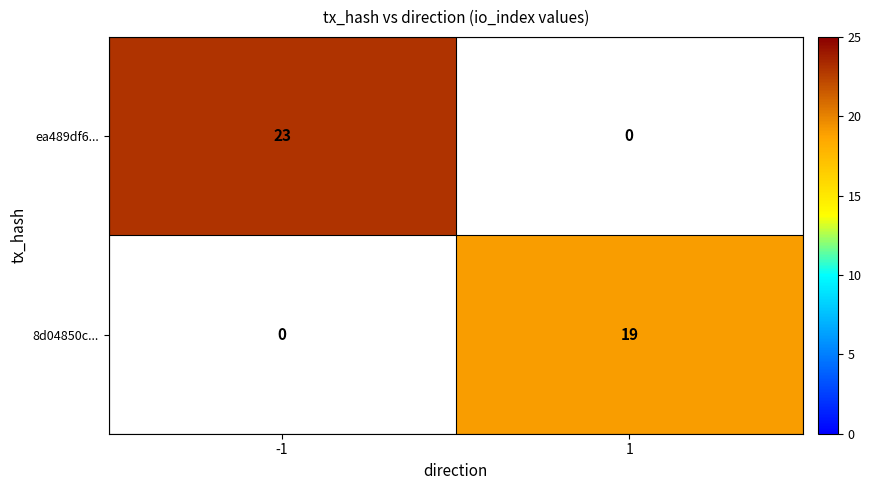

At -1, list the series in order from smallest to largest.

8d04850c..., ea489df6...